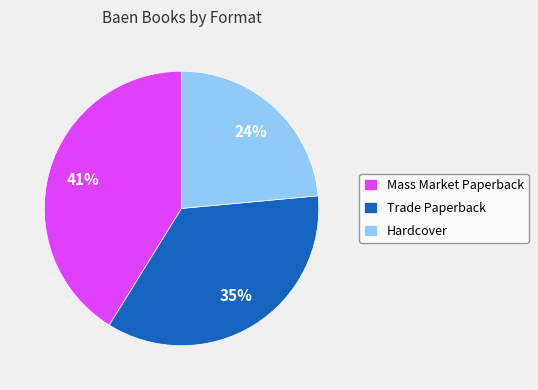

True or false: Hardcover accounts for 24% of the total.

True